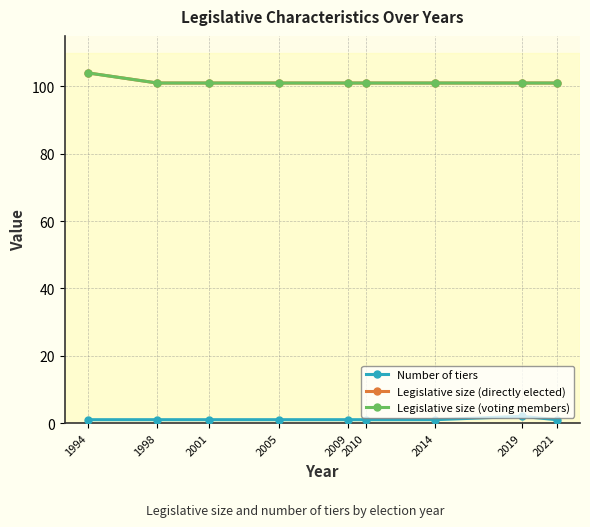

True or false: Legislative size (voting members) has a value of 149 at 2001.

False